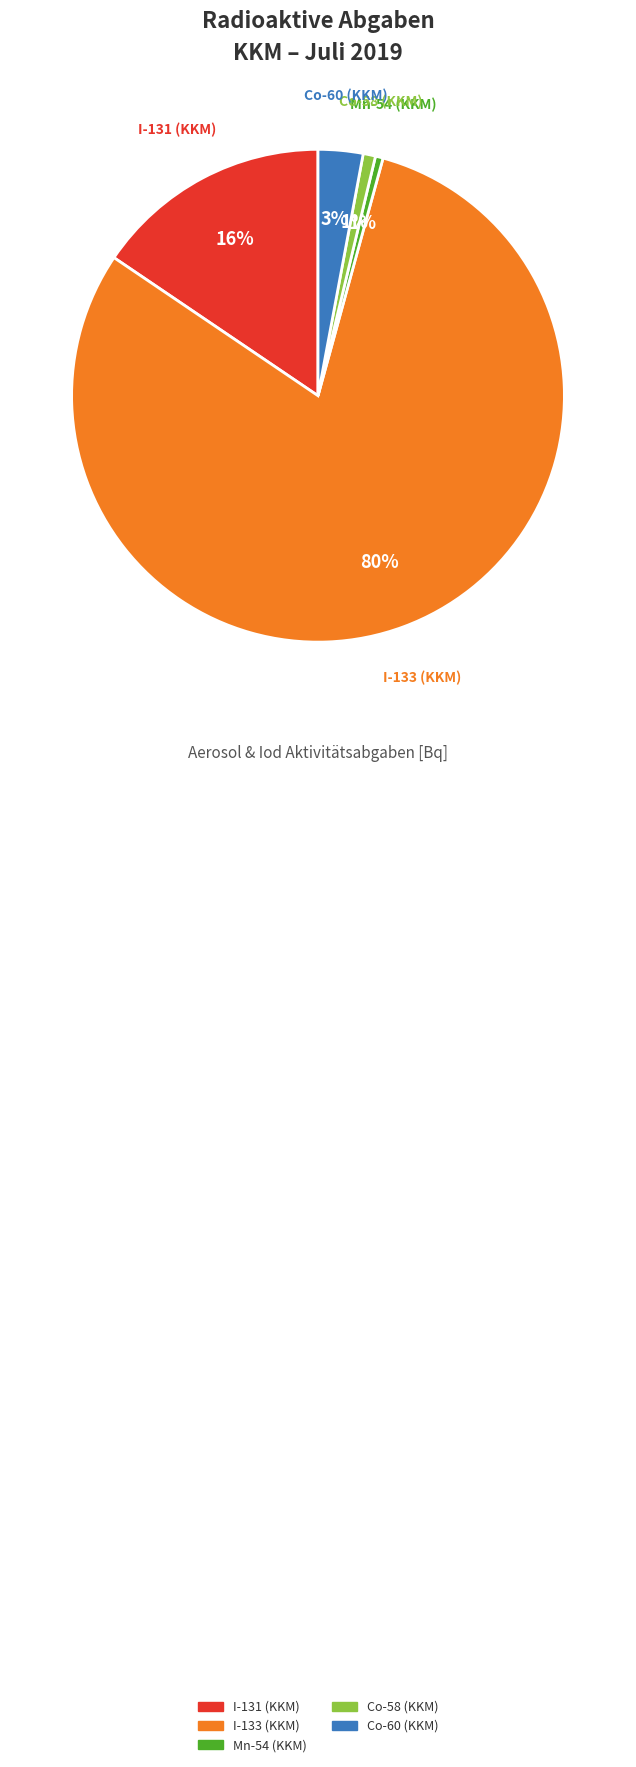

What is the largest slice in the pie chart?

I-133 (KKM)